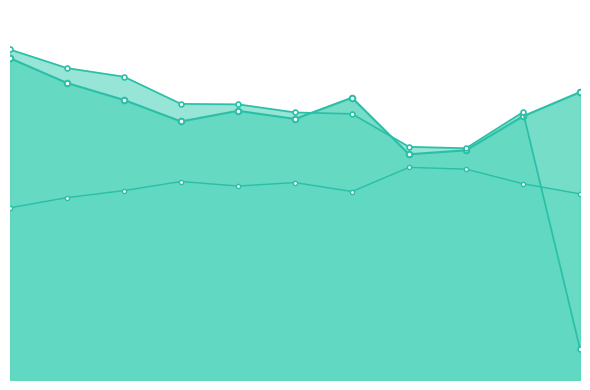

True or false: Average Speed and Best Speed cross at least once.

True